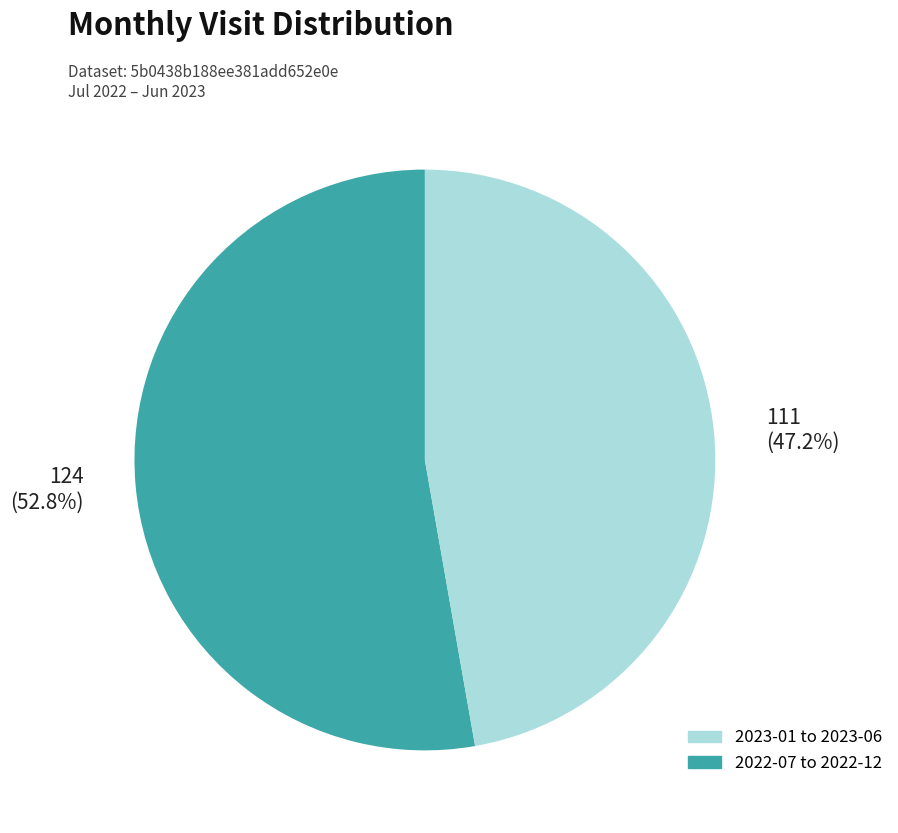

Is there a majority slice in this chart?

Yes